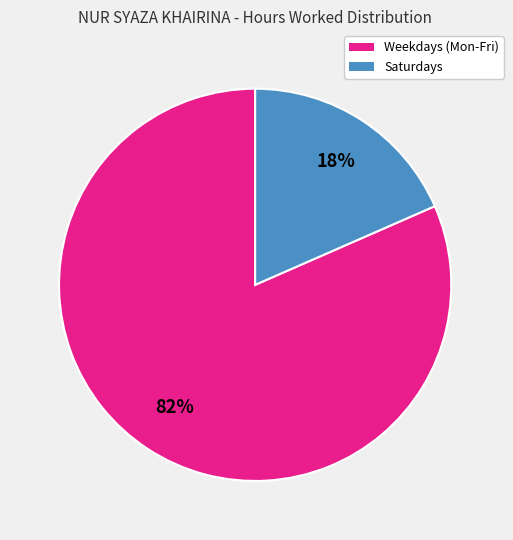

Count the number of slices in the pie.

2